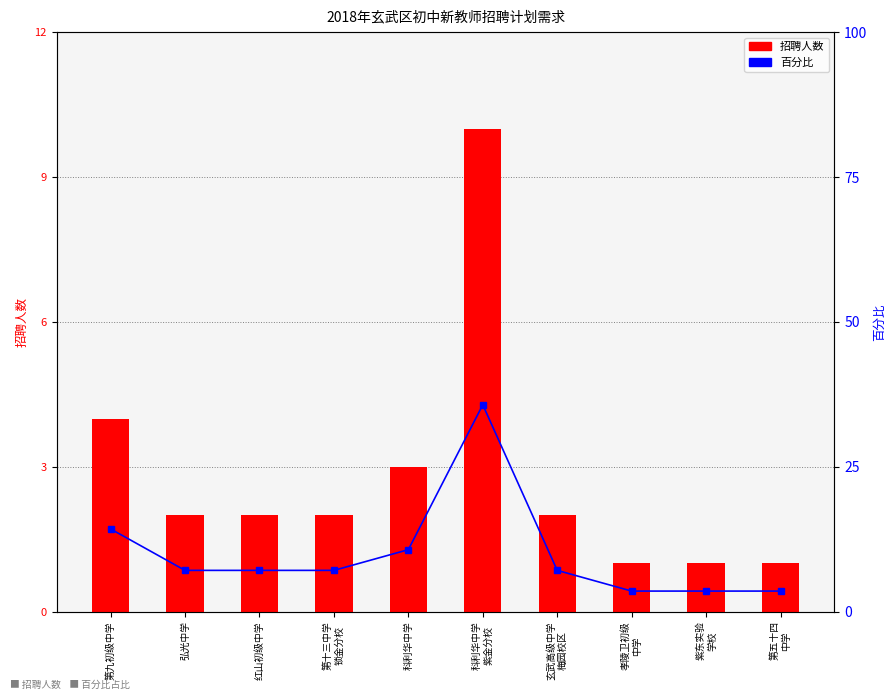

At which category does the chart reach its minimum across all series?

孝陵卫初级
中学